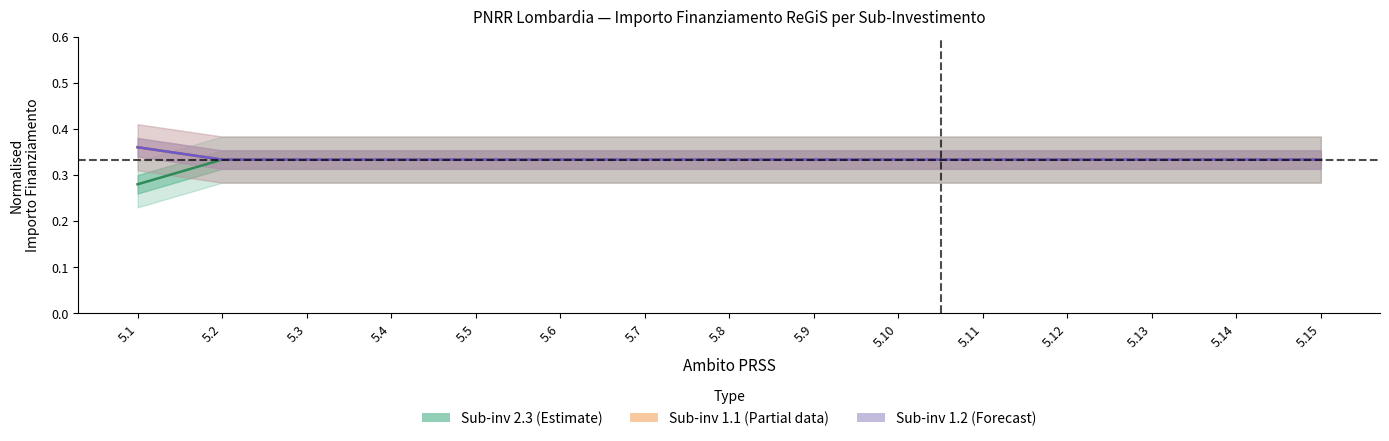

Which series has the largest range (max minus min)?

Sub-inv 2.3 (Estimate)